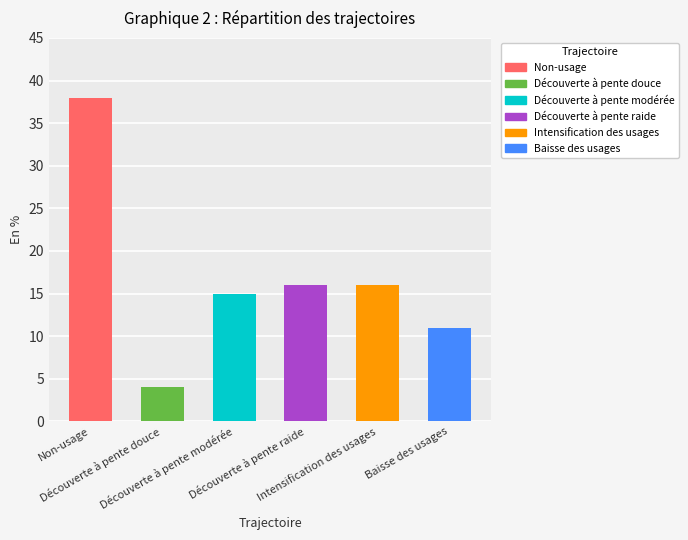

List the labels in order of value, smallest first.

Découverte à pente douce, Baisse des usages, Découverte à pente modérée, Découverte à pente raide, Intensification des usages, Non-usage